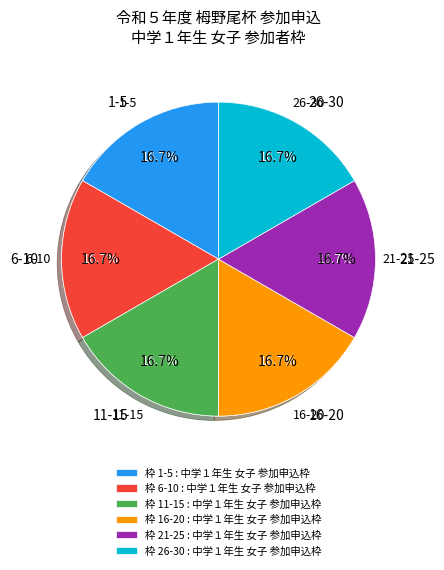

How many slices are in this pie chart?

11